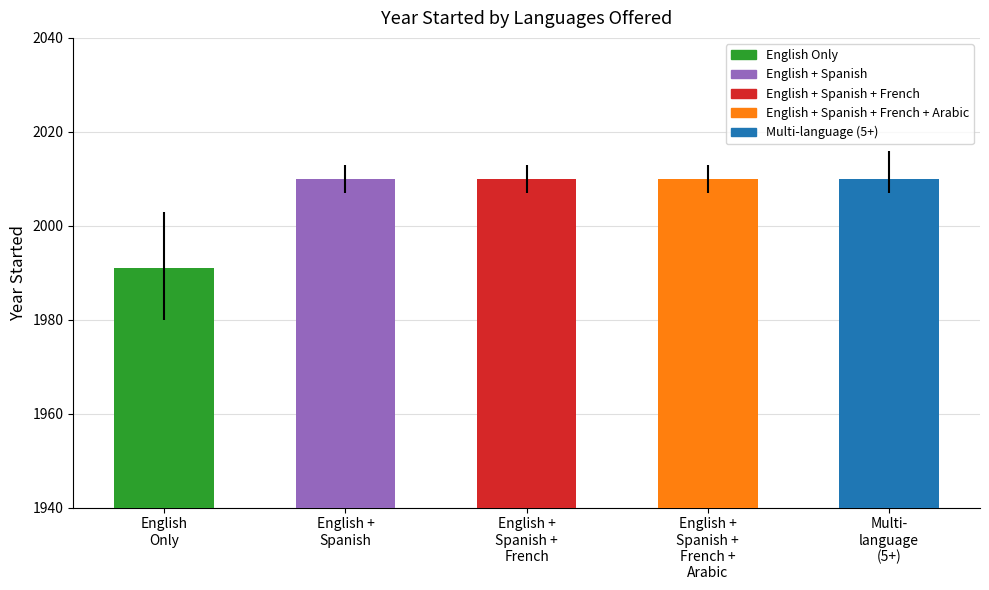

How many data points does each series have?

5